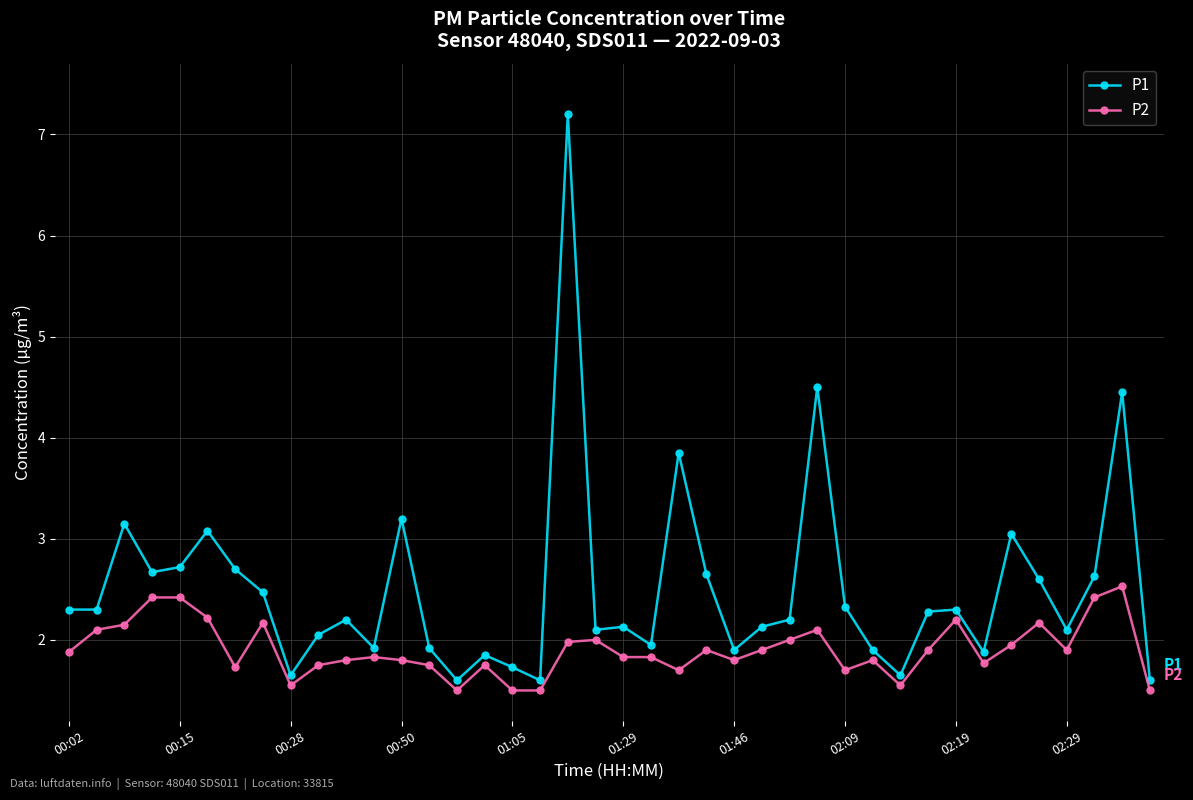

What is the difference between the maximum and minimum values in the P2 series?

1.0